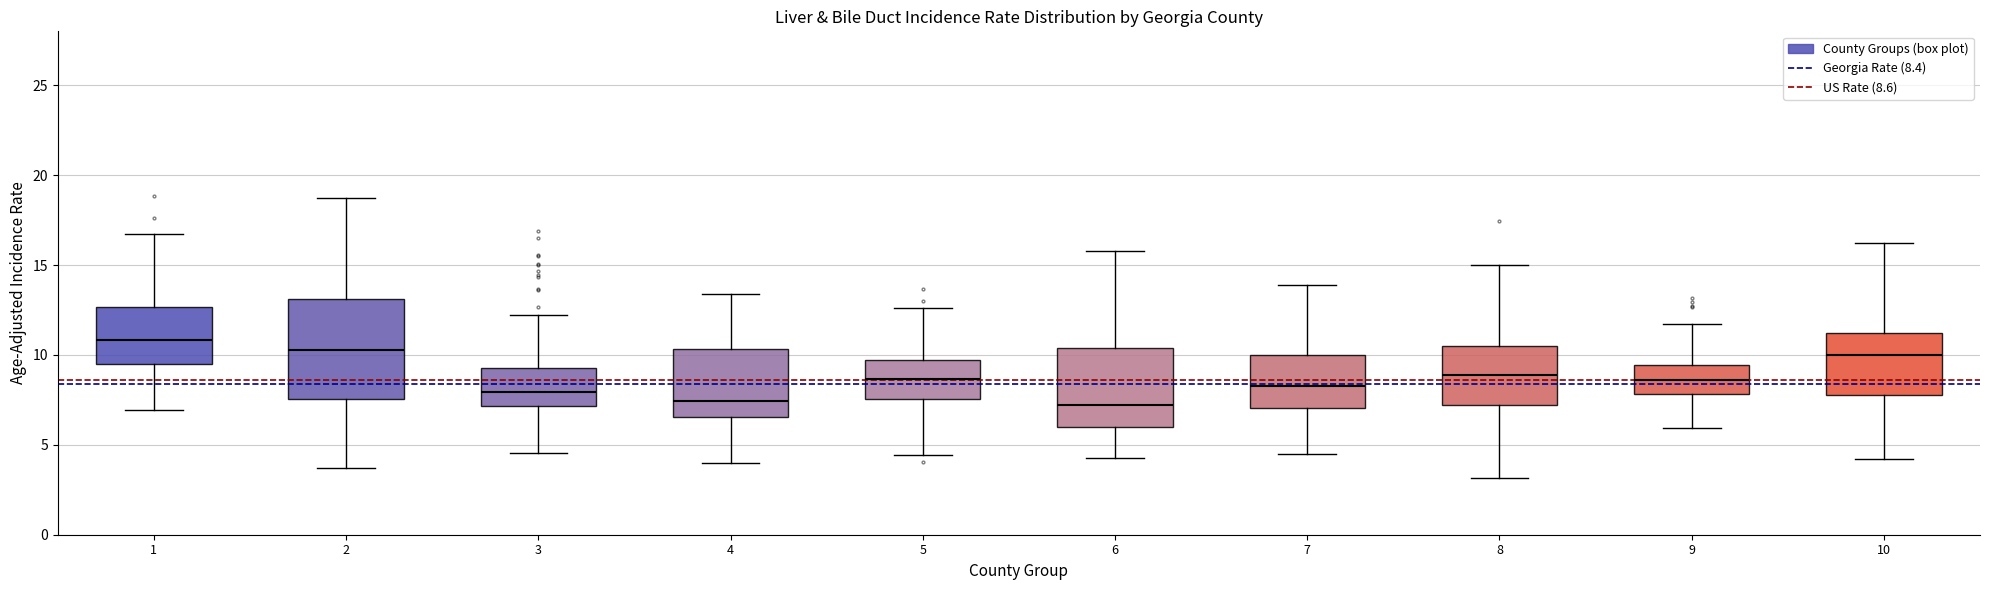

Reading left to right, read every box against the y-axis: the position of its median line, the range the box covers, and the ends of its whiskers. The values are not printed on the chart, so give them approximately, as read against the axis.

1: median 11.5, box 9.5 to 13.5, whiskers 7.0 to 17.5
2: median 10.5, box 7.0 to 13.0, whiskers 2.5 to 19.5
3: median 8.0, box 7.5 to 10.0, whiskers 5.0 to 12.5
4: median 7.5, box 6.5 to 10.5, whiskers 4.0 to 15.0
5: median 8.5, box 7.0 to 9.5, whiskers 5.0 to 12.0
6: median 7.0, box 6.0 to 9.5, whiskers 3.5 to 14.5
7: median 7.5, box 7.0 to 9.5, whiskers 5.0 to 12.5
8: median 9.0, box 7.5 to 10.5, whiskers 4.5 to 14.0
9: median 8.0, box 7.5 to 9.5, whiskers 5.0 to 13.0
10: median 9.5, box 8.5 to 12.0, whiskers 5.0 to 17.0